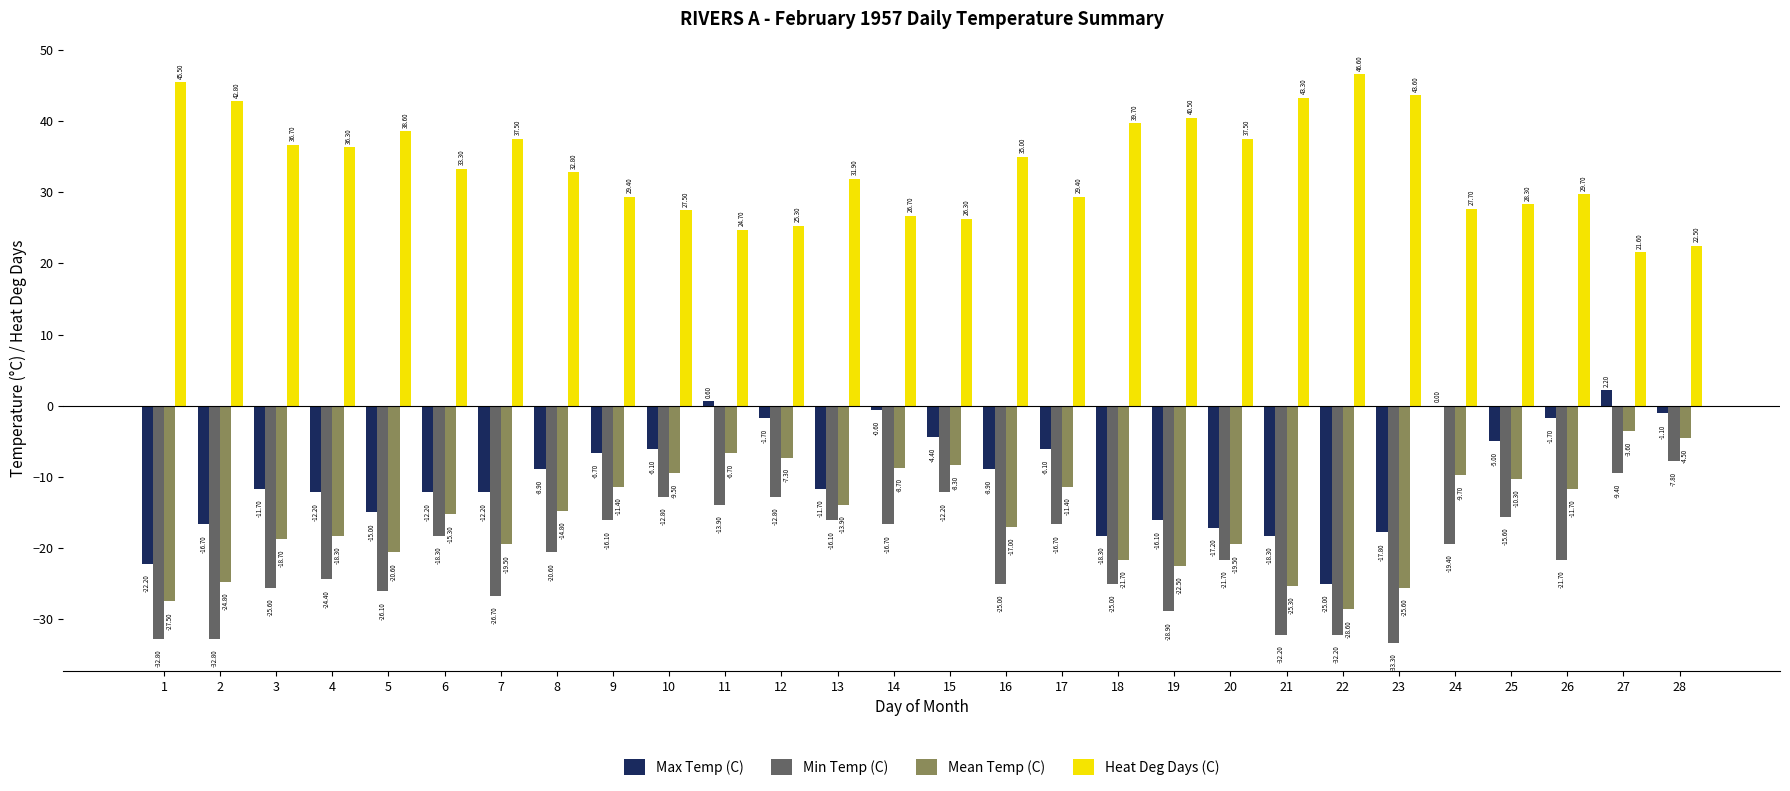

Between 2 and 15, which series saw the biggest shift?

Min Temp (C)